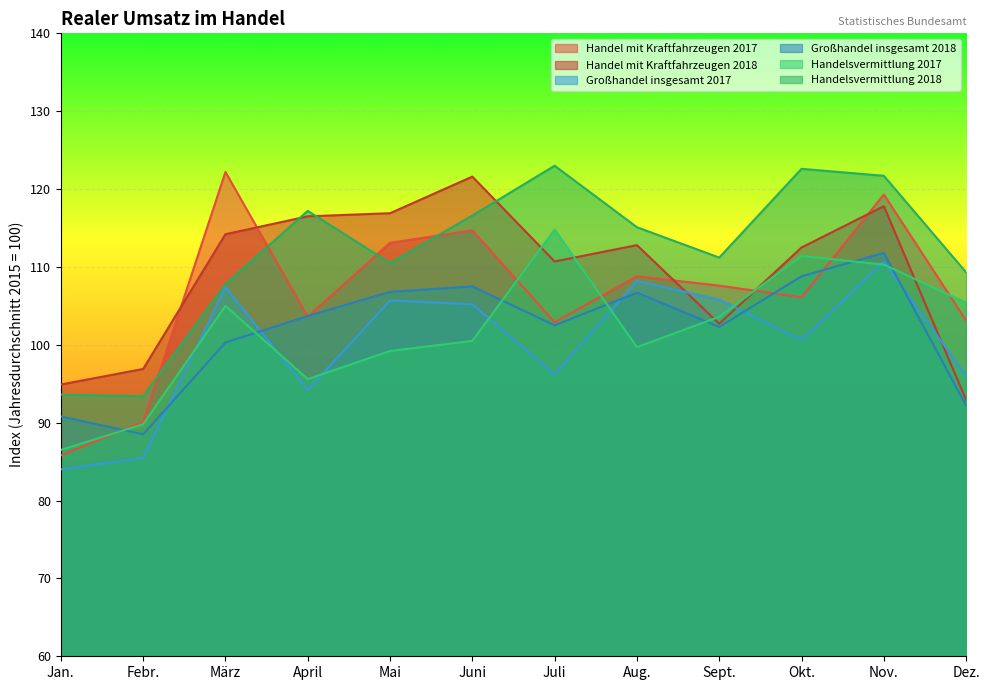

How many distinct data groups are displayed?

6